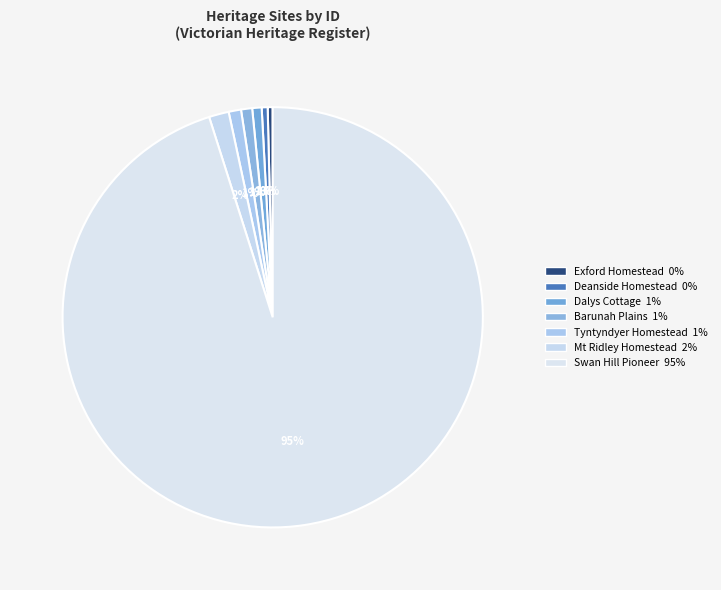

How many slices are in this pie chart?

7